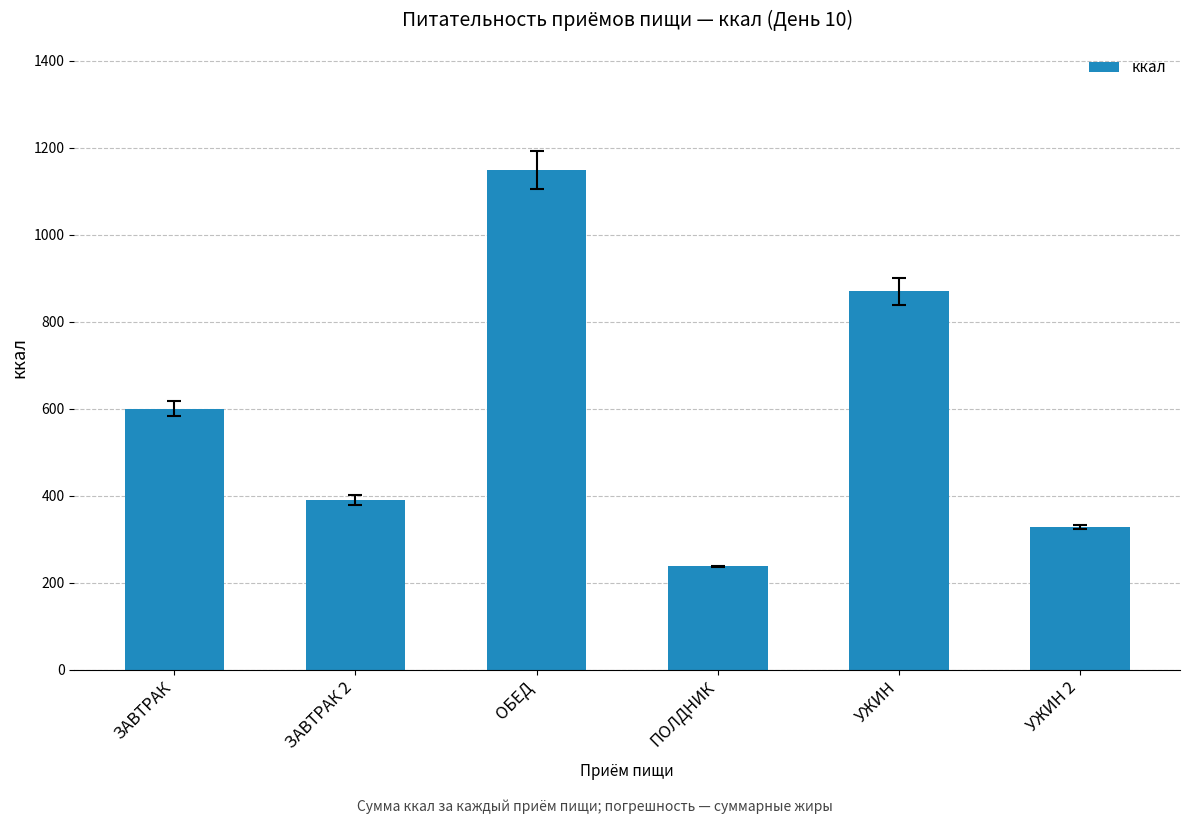

Rank the categories by value from highest to lowest.

ОБЕД, УЖИН, ЗАВТРАК, ЗАВТРАК 2, УЖИН 2, ПОЛДНИК